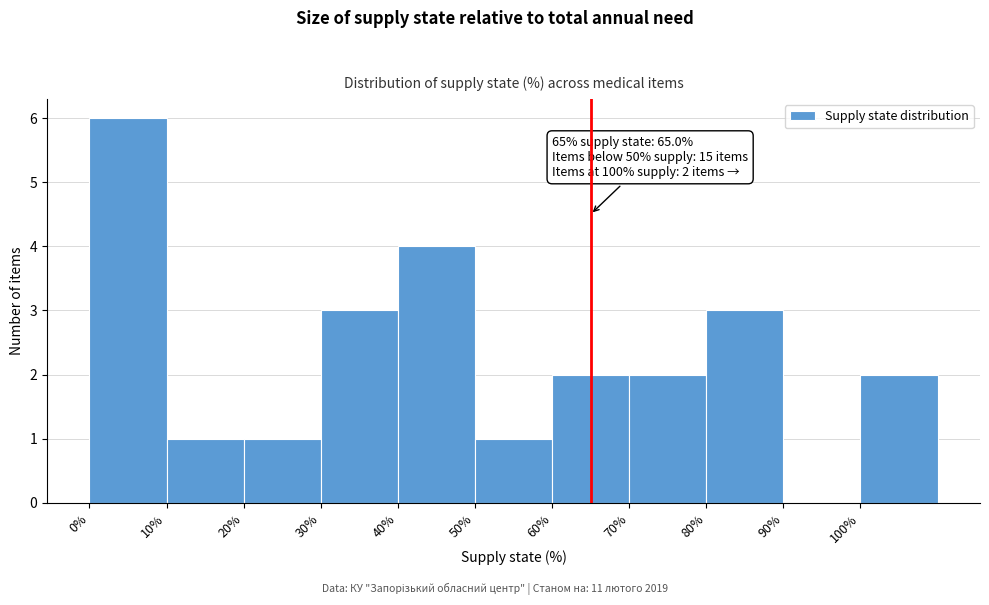

Over which range of the x-axis is the bar tallest?

0 to 10